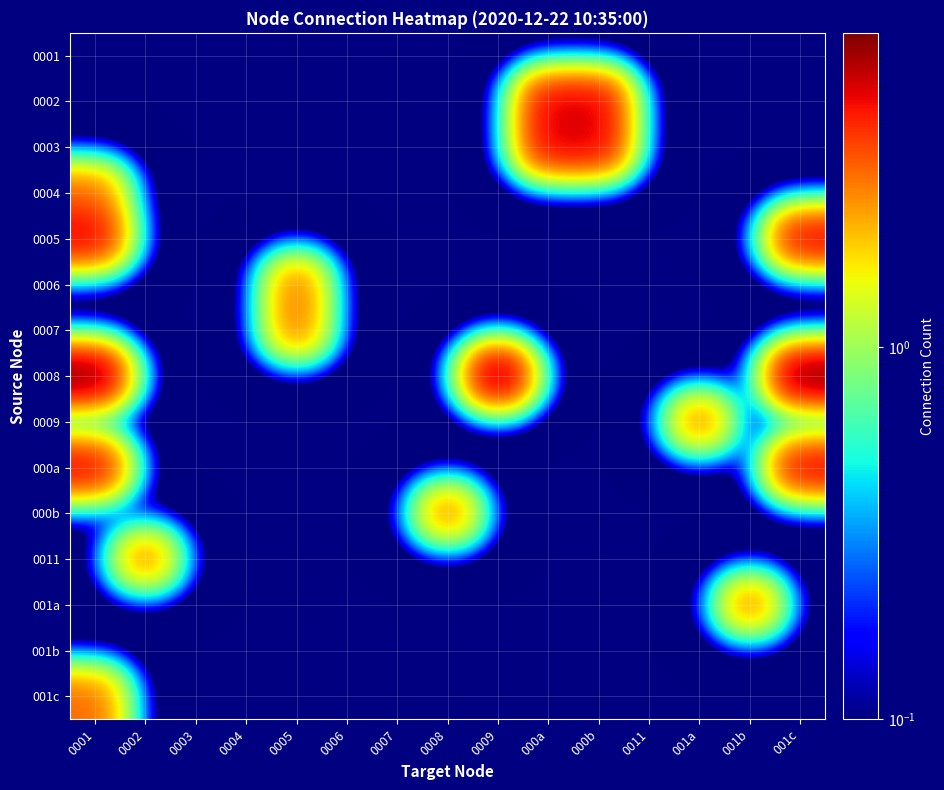

How many distinct data groups are displayed?

15